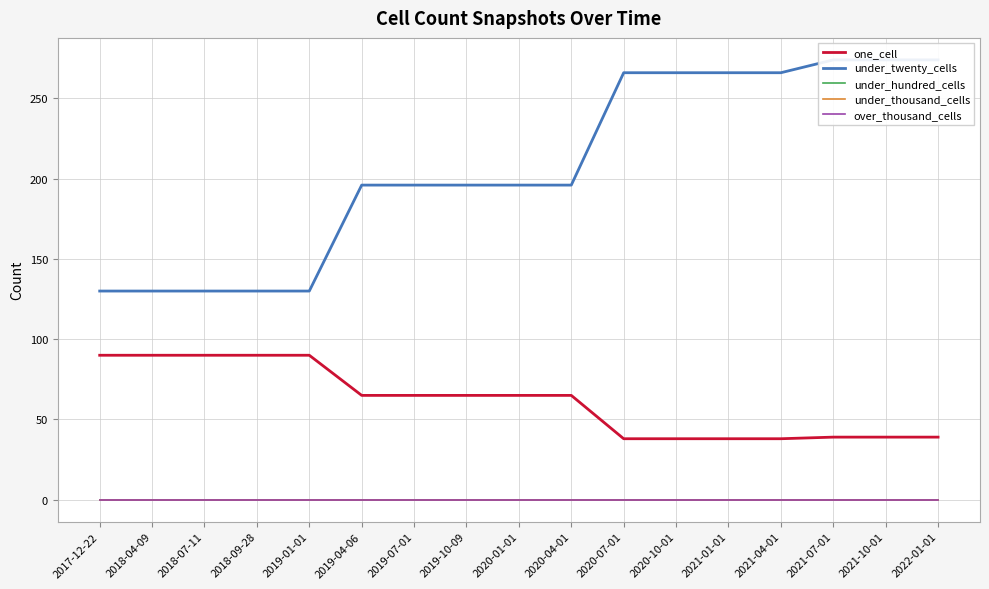

The under_thousand_cells series shows 0 at 2019-01-01. True or false?

True